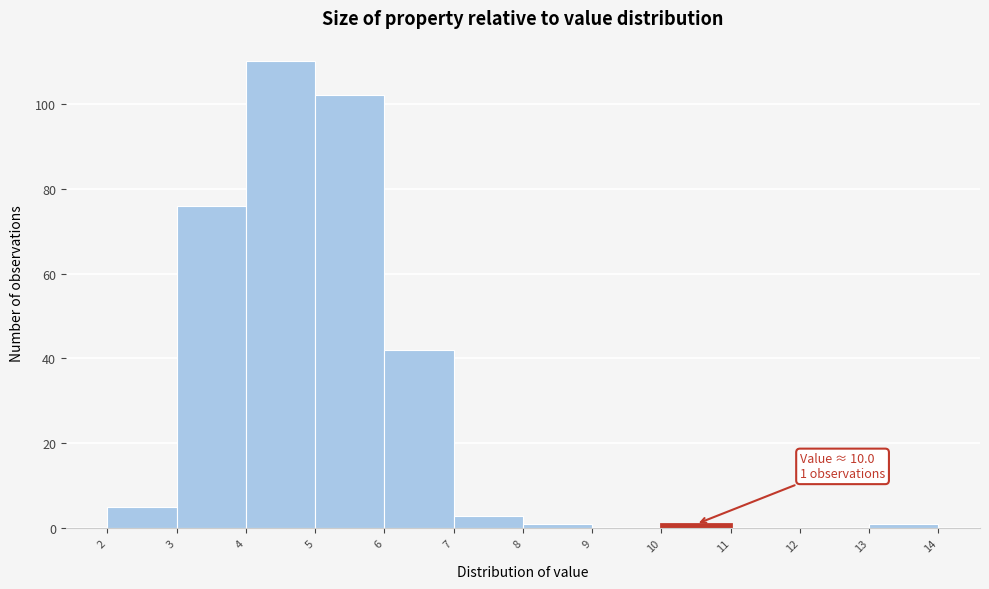

Which range on the x-axis has the tallest bar?

4 to 5